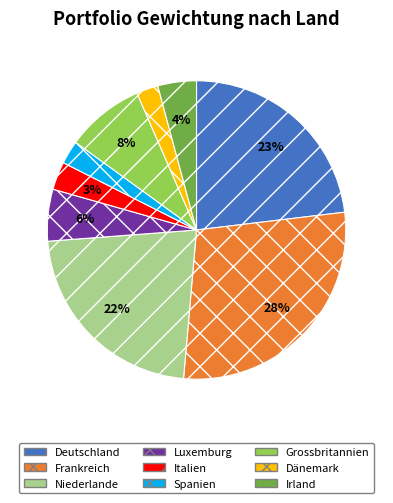

Is there a majority slice in this chart?

No